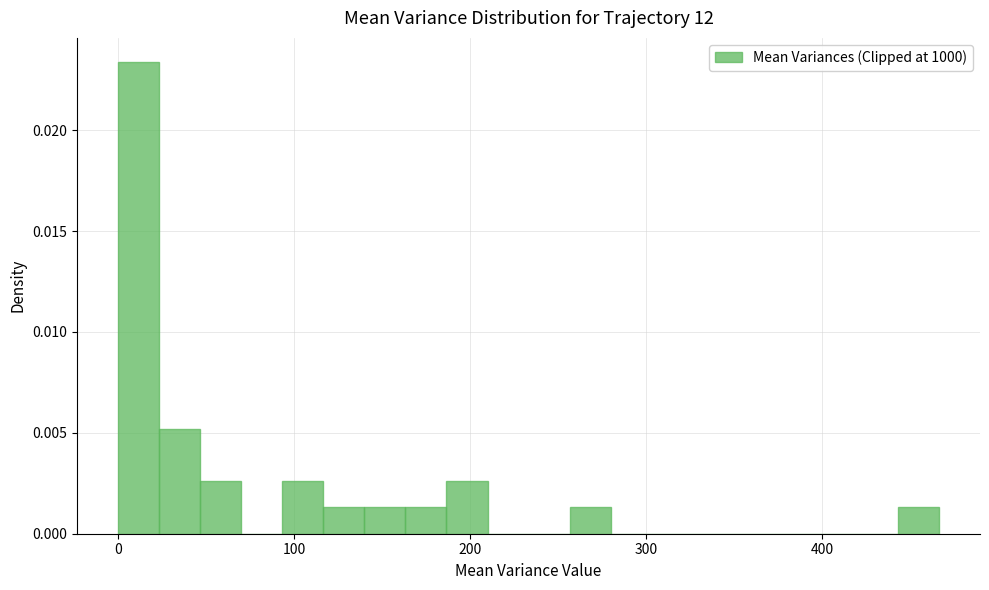

Read against the x-axis, roughly where is the centre of the tallest bar?

10